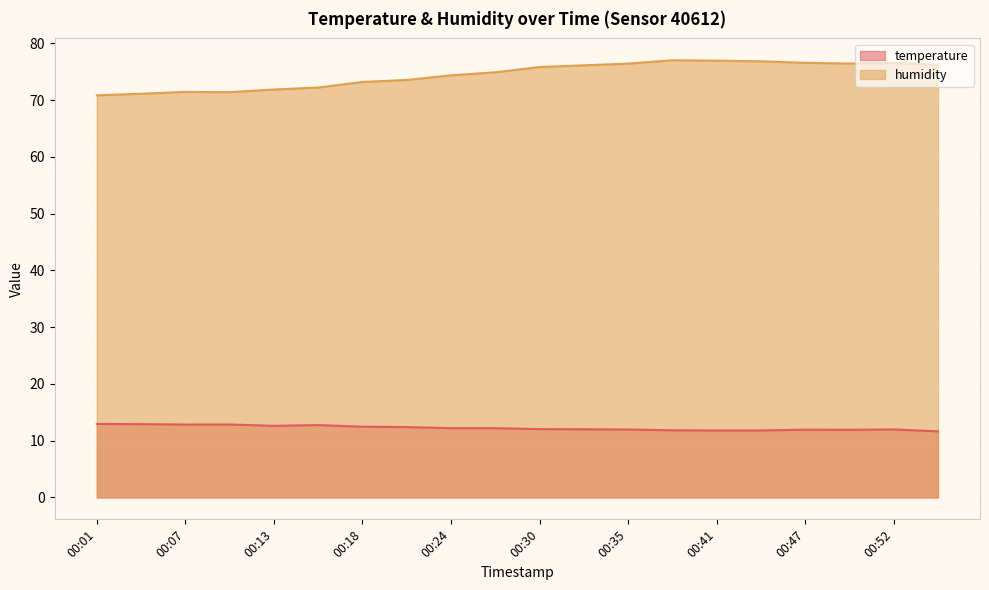

At which label is humidity closest to 73?

00:18